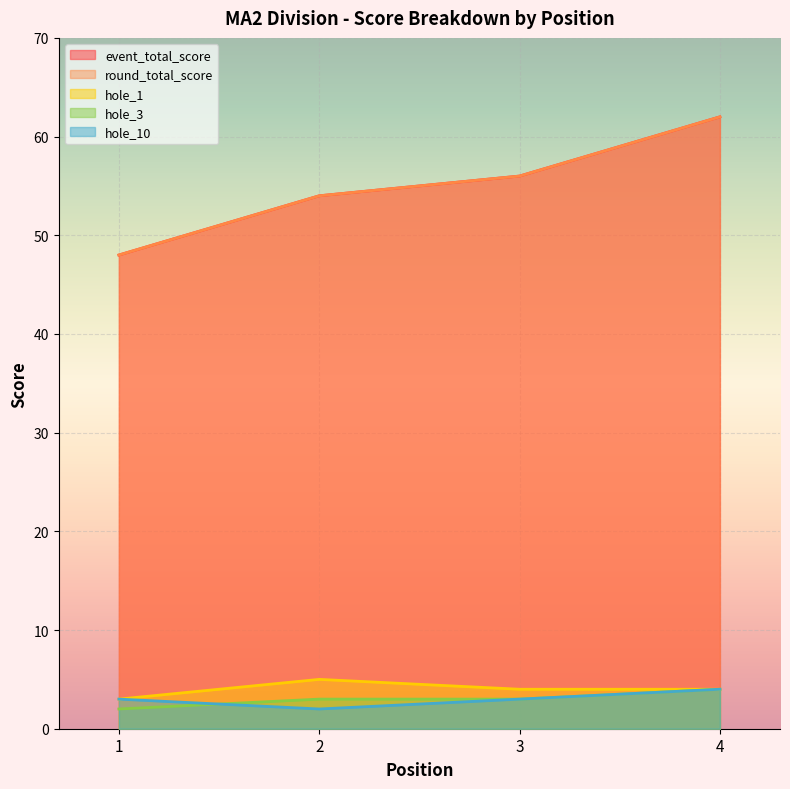

Does the chart display data point markers on the line(s)?

No